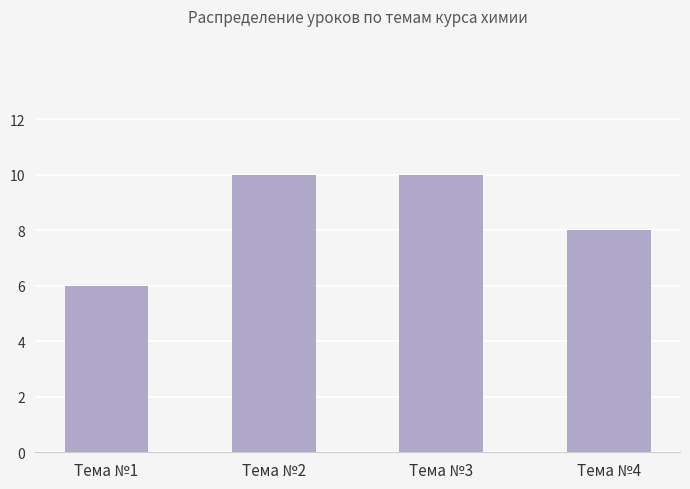

Is it true that the value at Тема №1 is 6?

True